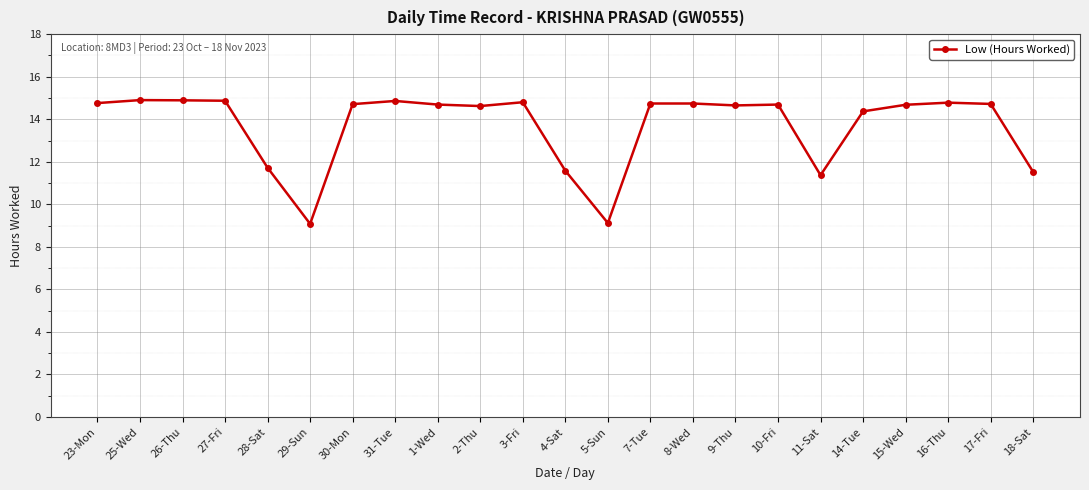

What is the sum of the values at 30-Mon and 7-Tue?

29.5